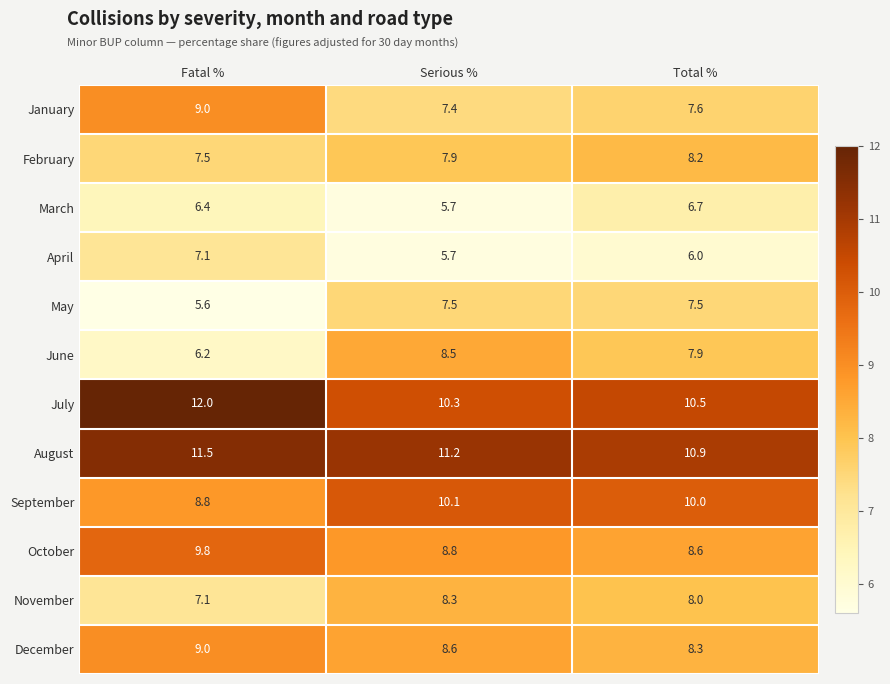

What is the difference between the highest and lowest values at Fatal %?

6.4